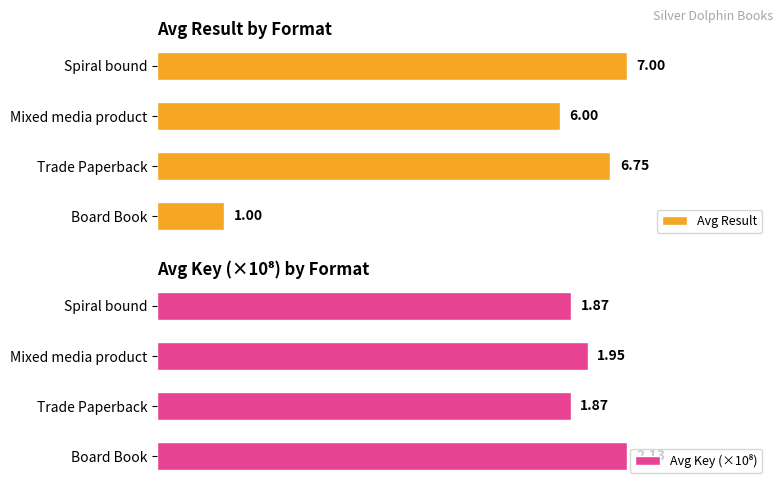

Where is Avg Result nearest to the value 4?

Mixed media product